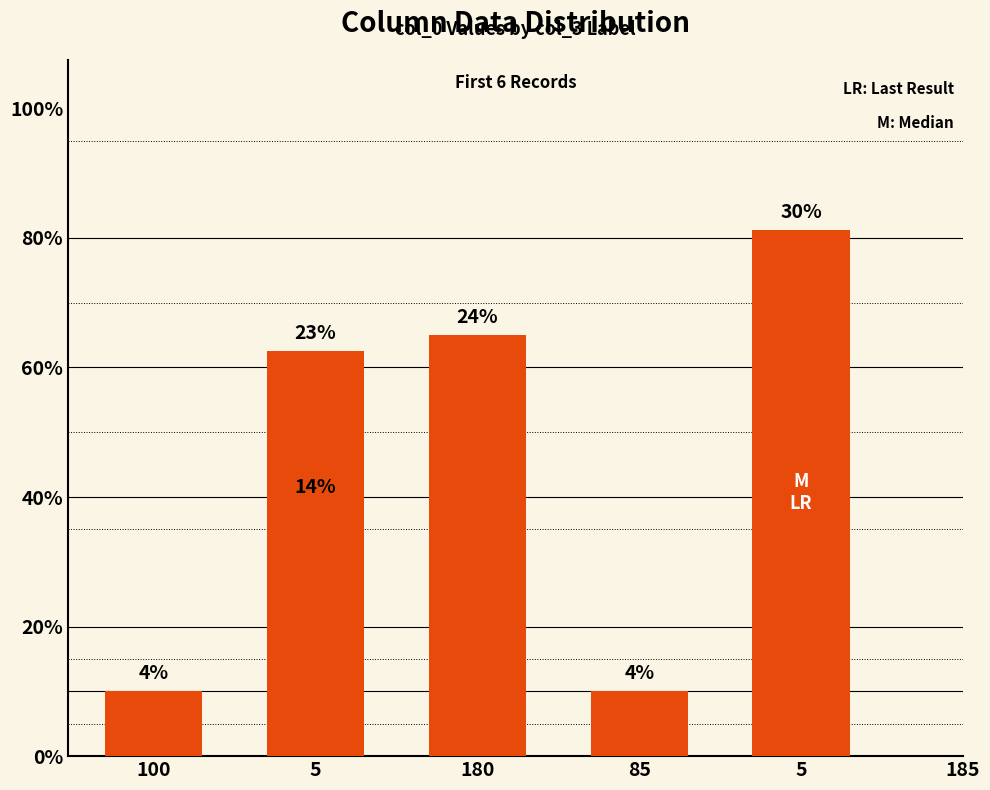

What is the label of the 3rd bar from the left?

180